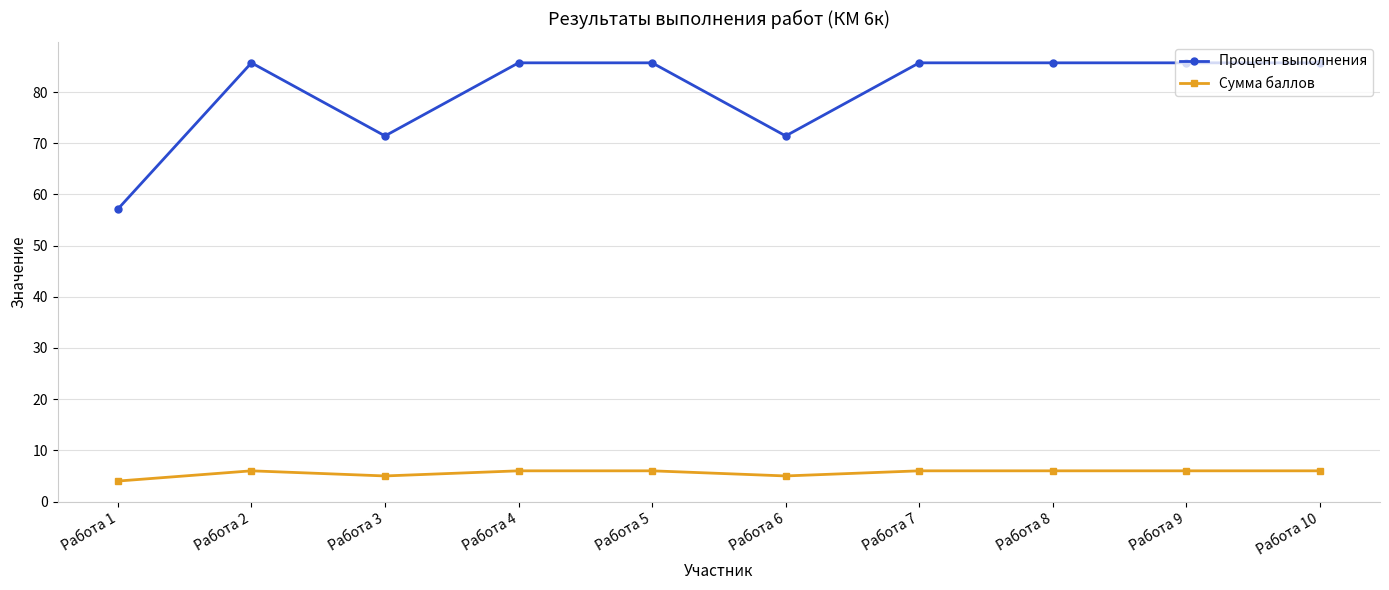

Read the Сумма баллов value at Работа 1.

4.0